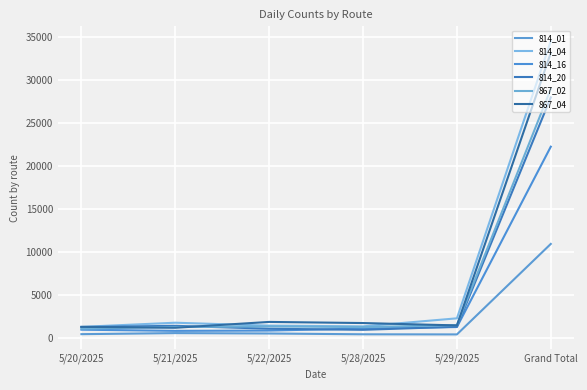

Is this an area chart (filled region under the line)?

No